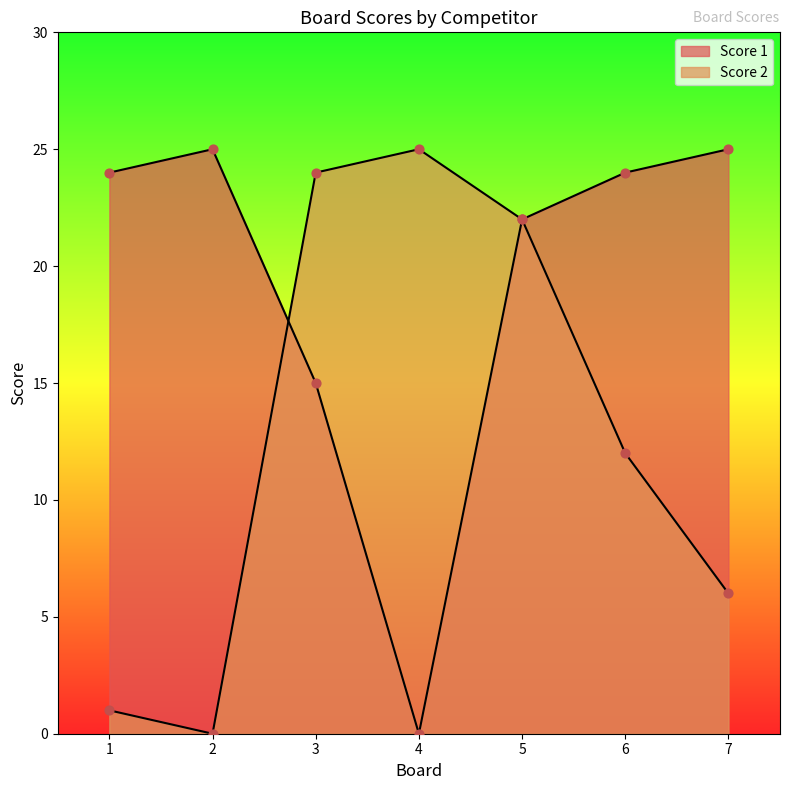

Is the value of Score 2 at 1 greater than the value of Score 1 at 4?

Yes